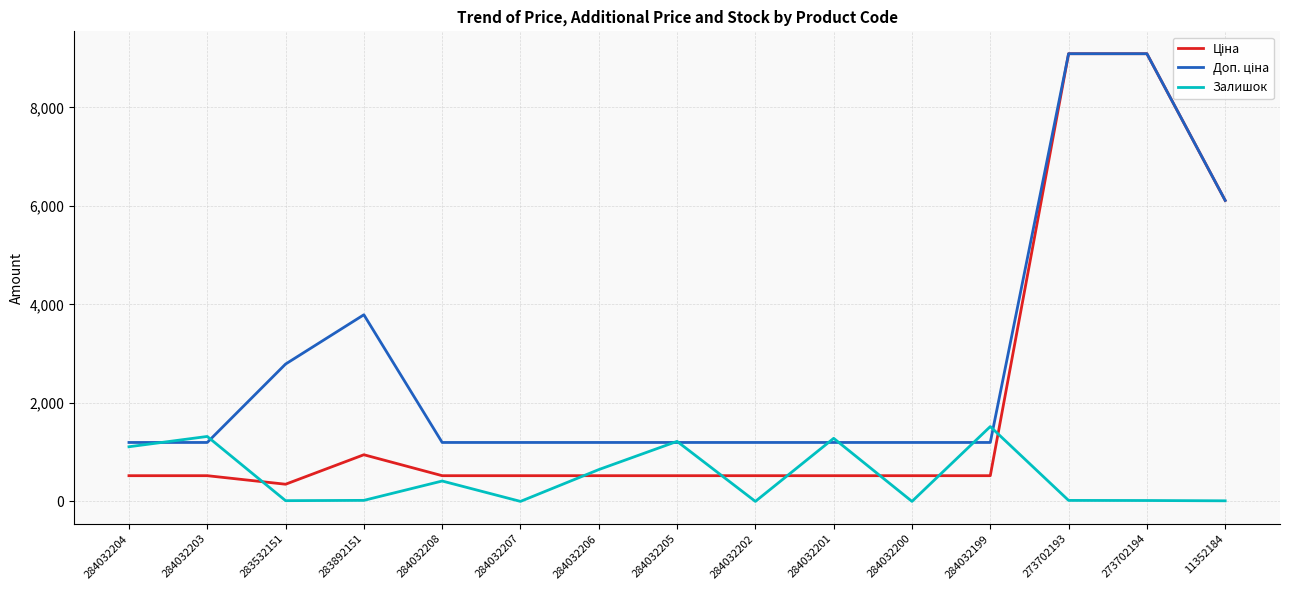

What is the maximum value for Залишок?

1520.0